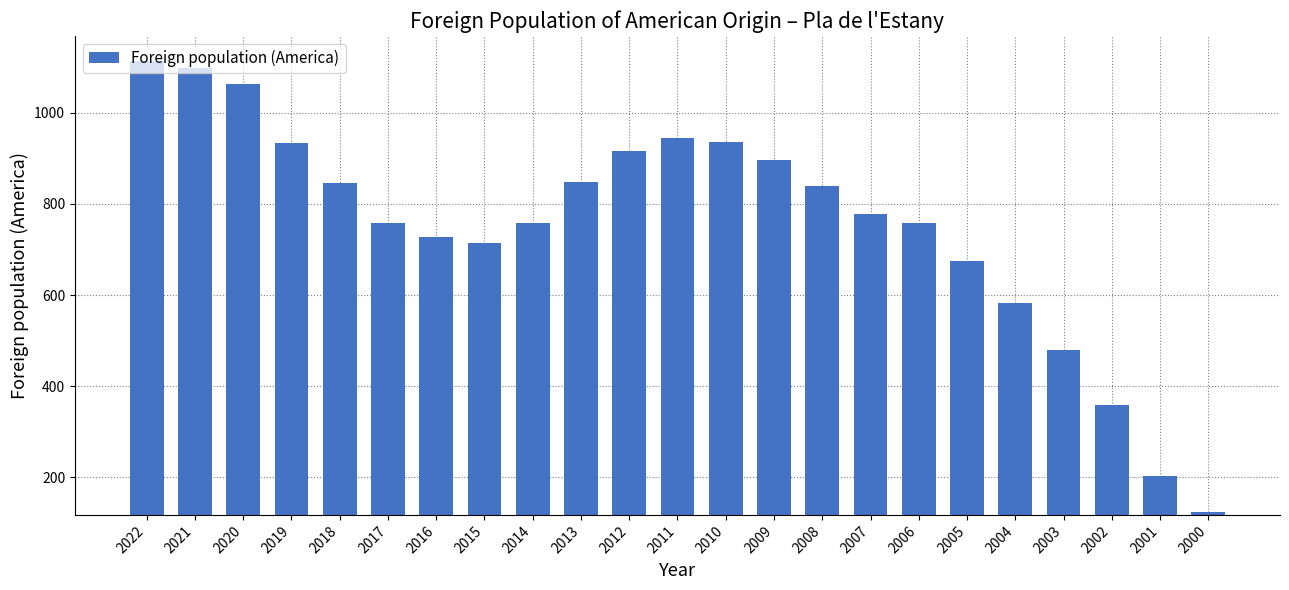

What is the minimum value shown in the chart?

124